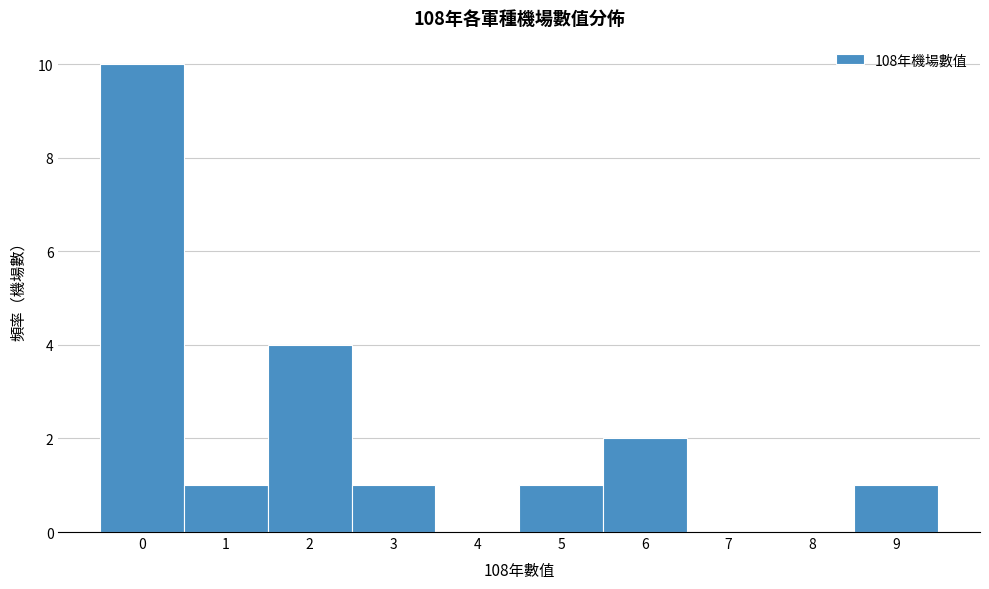

Reading left to right, list every bar in this chart as the range it spans on the x-axis followed by its height. The values are not printed on the chart, so give them approximately, as read against the axis.

-0.5 to 0.5: 10
0.5 to 1.5: 1
1.5 to 2.5: 4
2.5 to 3.5: 1
3.5 to 4.5: 0
4.5 to 5.5: 1
5.5 to 6.5: 2
6.5 to 7.5: 0
7.5 to 8.5: 0
8.5 to 9.5: 1